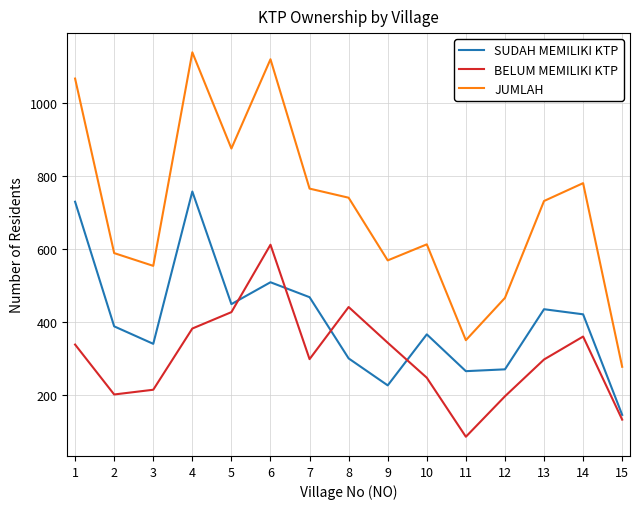

How many times do BELUM MEMILIKI KTP and SUDAH MEMILIKI KTP cross each other?

4